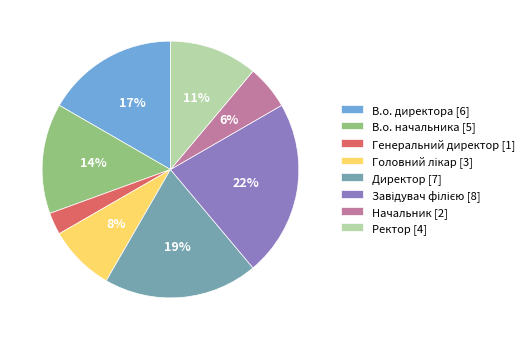

How many segments does this pie chart have?

8